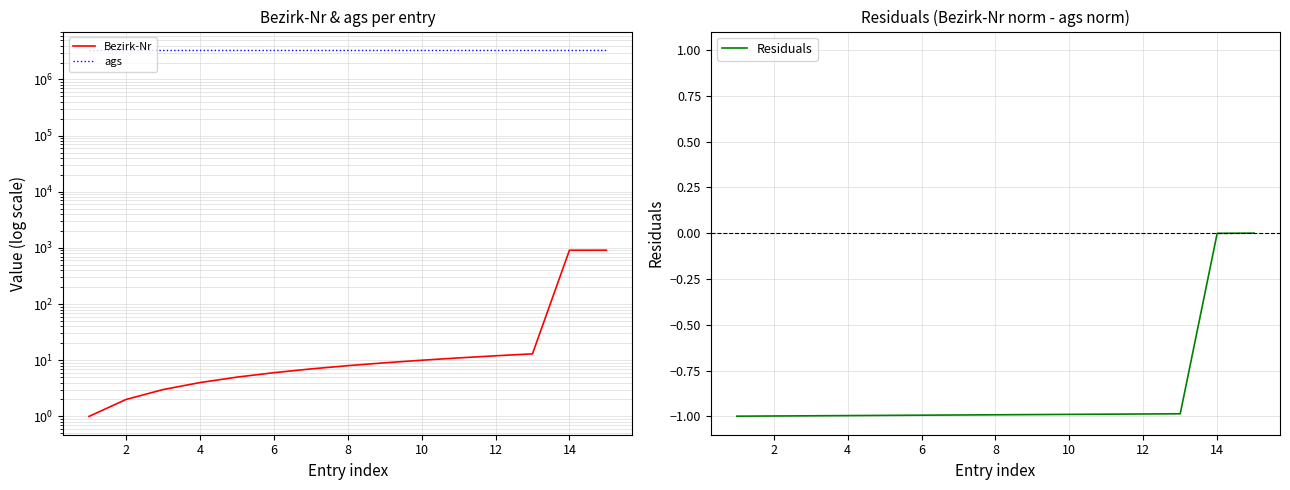

What is the lowest value of the Residuals series?

-1.0